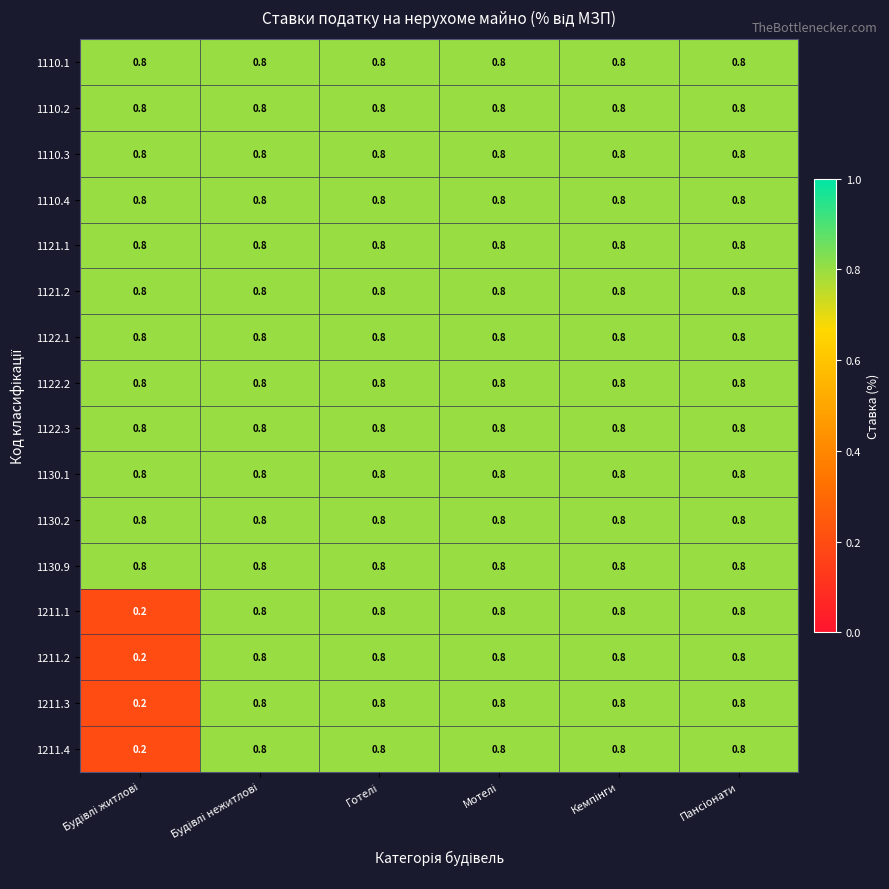

What is the difference between the maximum and minimum values in the 1211.1 series?

0.6